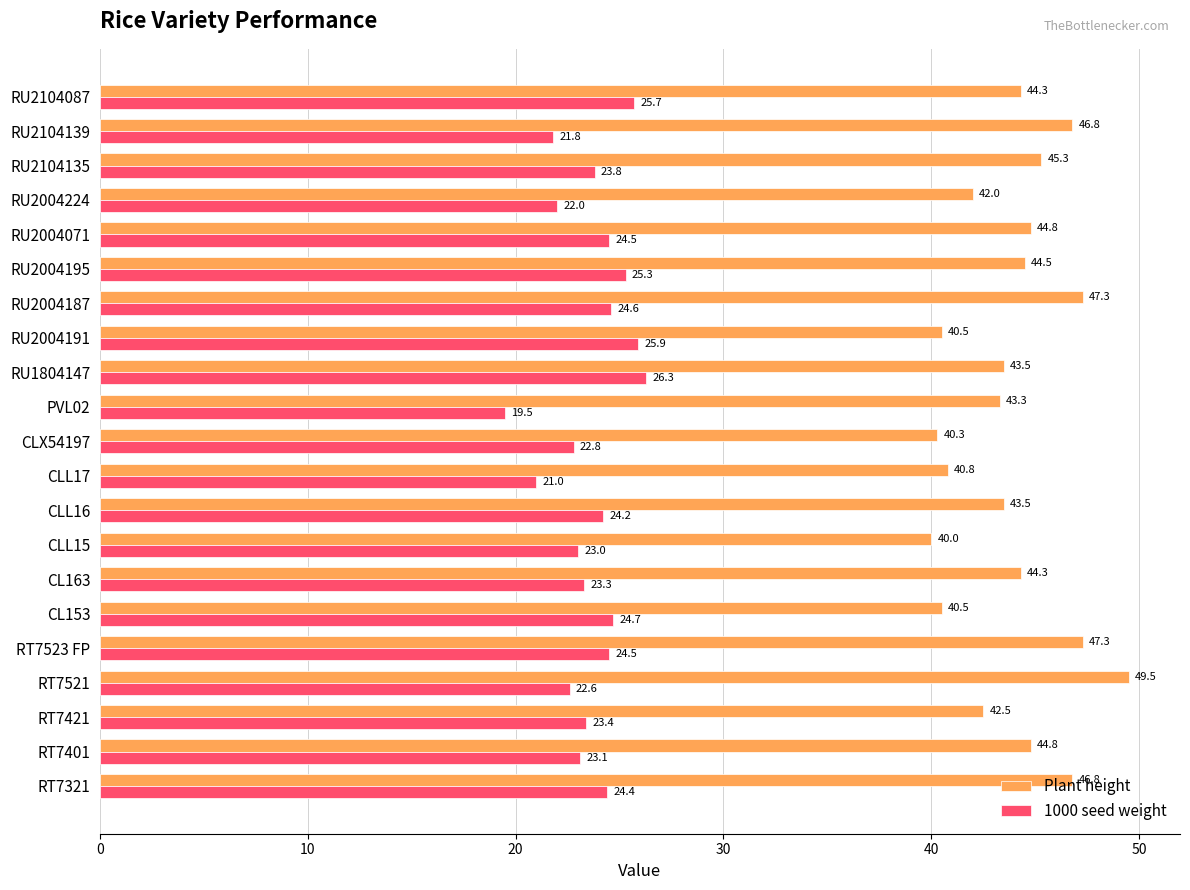

True or false: Plant height has a value of 30.5 at CL163.

False